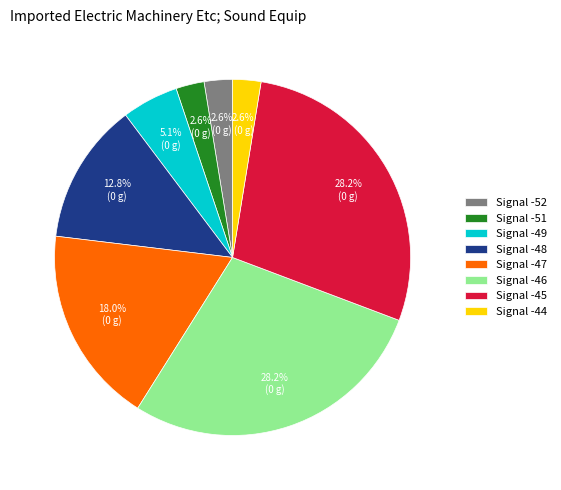

Is there a majority slice in this chart?

No